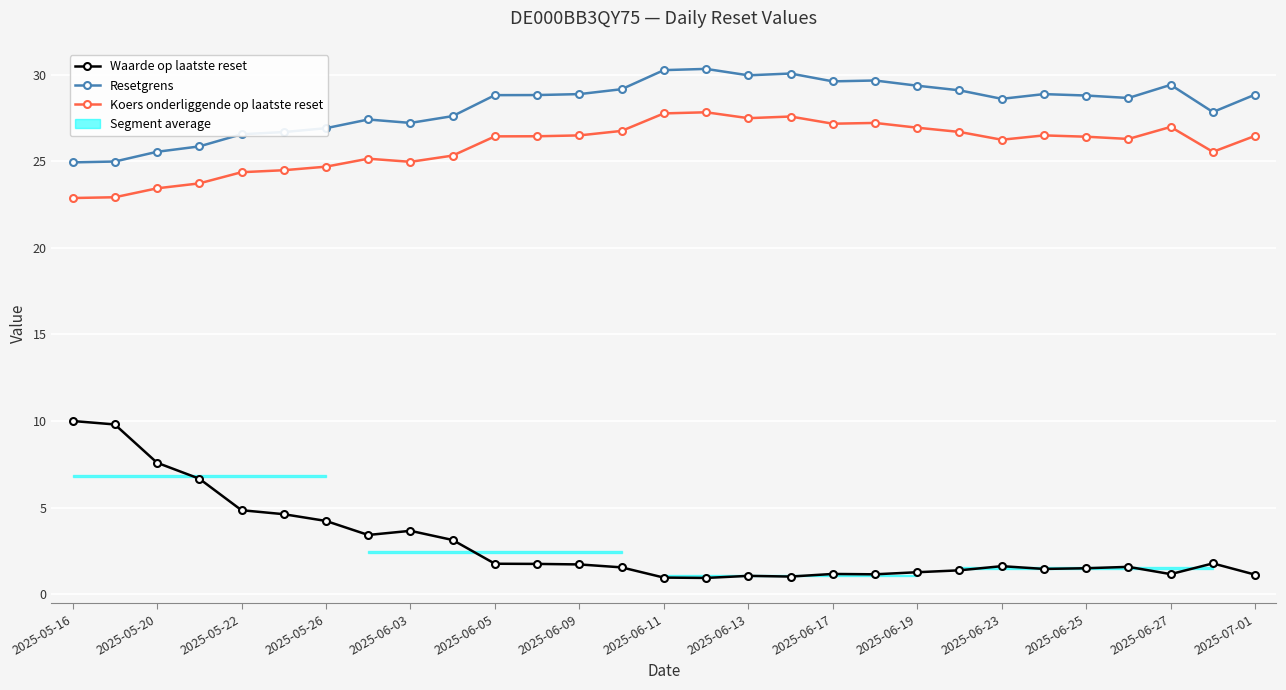

What is the average value of the Resetgrens series?

28.2